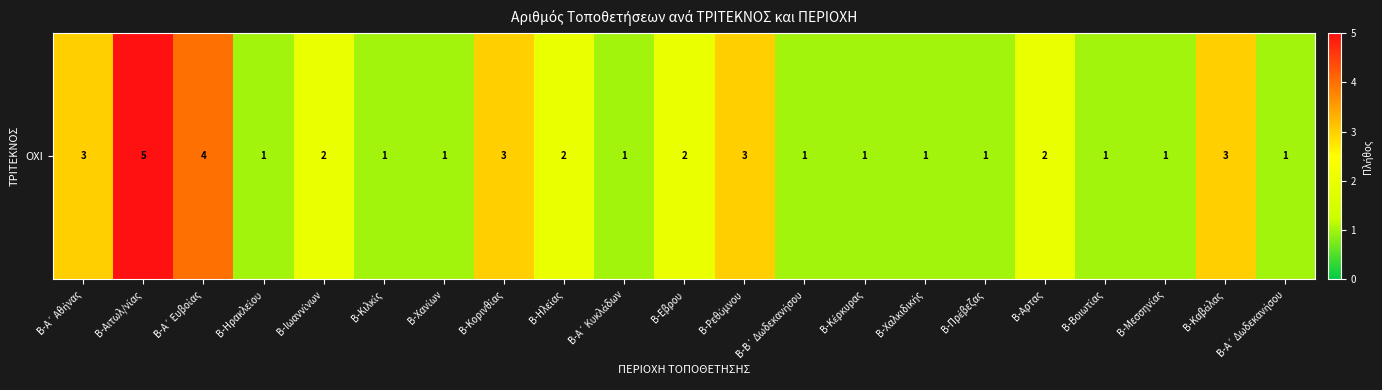

Reading left to right, what are all the values shown in this chart?

Β-Α΄ Αθήνας=3	Β-Αιτωλ/νίας=5	Β-Α΄ Ευβοίας=4	Β-Ηρακλείου=1	Β-Ιωαννίνων=2	Β-Κιλκίς=1	Β-Χανίων=1	Β-Κορινθίας=3	Β-Ηλείας=2	Β-Α΄ Κυκλάδων=1	Β-Εβρου=2	Β-Ρεθύμνου=3	Β-Β΄ Δωδεκανήσου=1	Β-Κέρκυρας=1	Β-Χαλκιδικής=1	Β-Πρέβεζας=1	Β-Αρτας=2	Β-Βοιωτίας=1	Β-Μεσσηνίας=1	Β-Καβάλας=3	Β-Α΄ Δωδεκανήσου=1